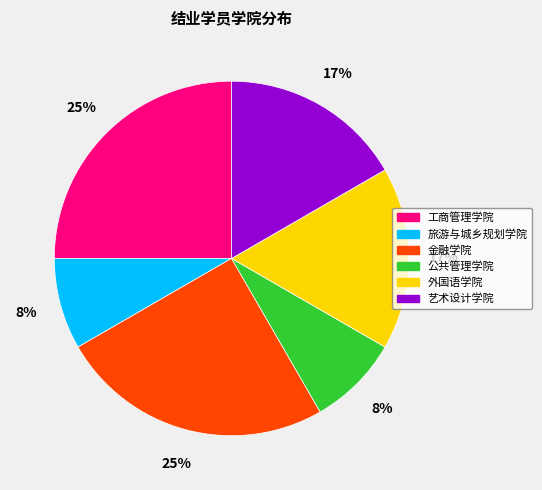

True or false: 艺术设计学院 accounts for 31% of the total.

False